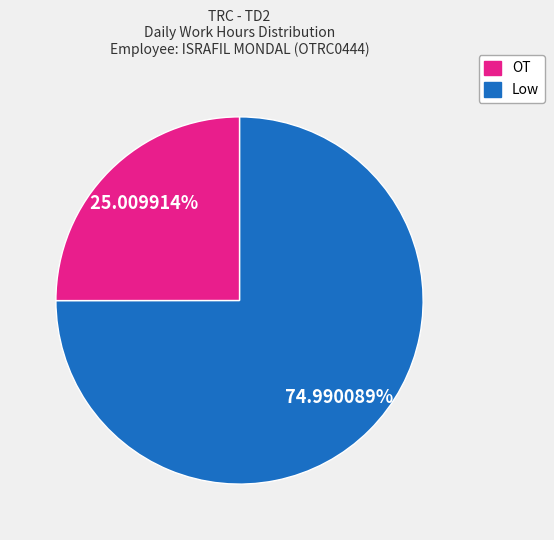

Is there a majority slice in this chart?

Yes